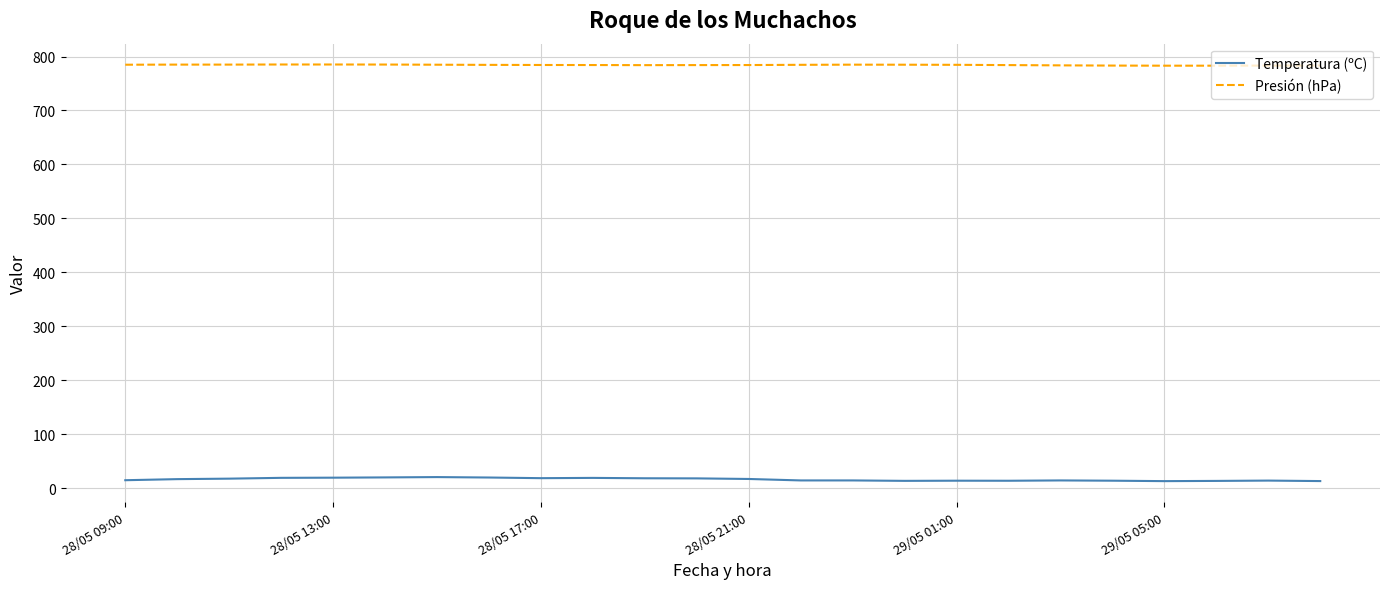

List the series in order of their overall mean, lowest first.

Temperatura (ºC), Presión (hPa)